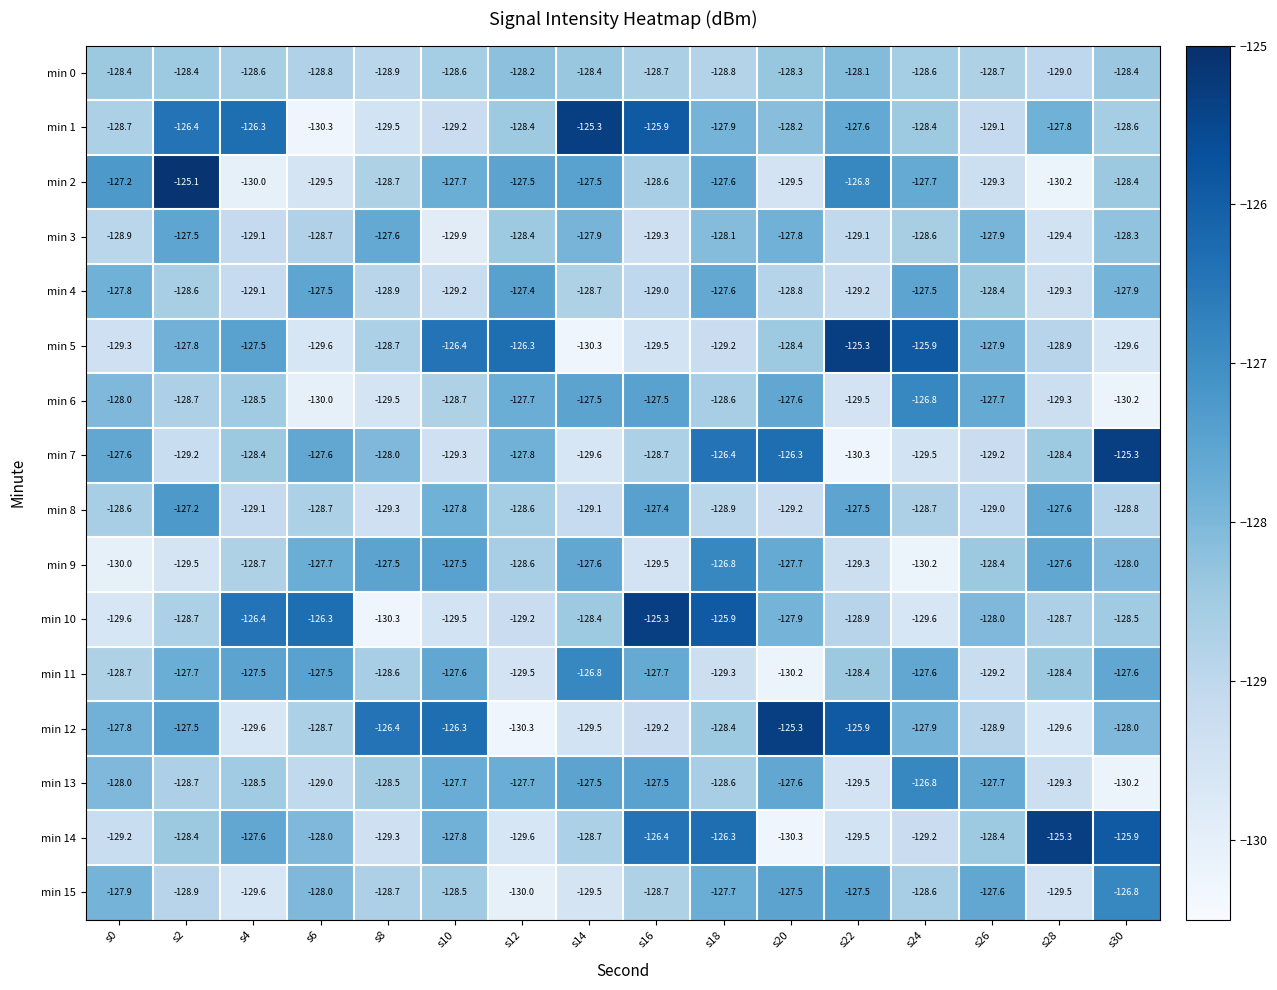

The value of min 0 at s6 is -128.8. True or false?

True